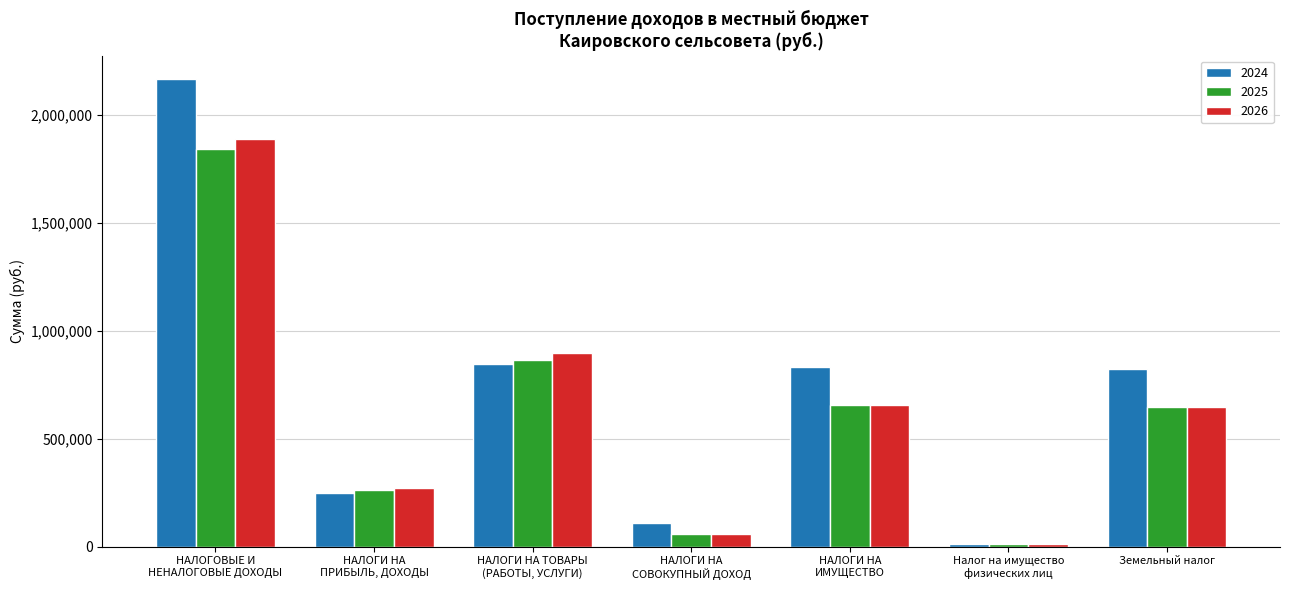

Which category has the highest value in the 2026 series?

НАЛОГОВЫЕ И
НЕНАЛОГОВЫЕ ДОХОДЫ